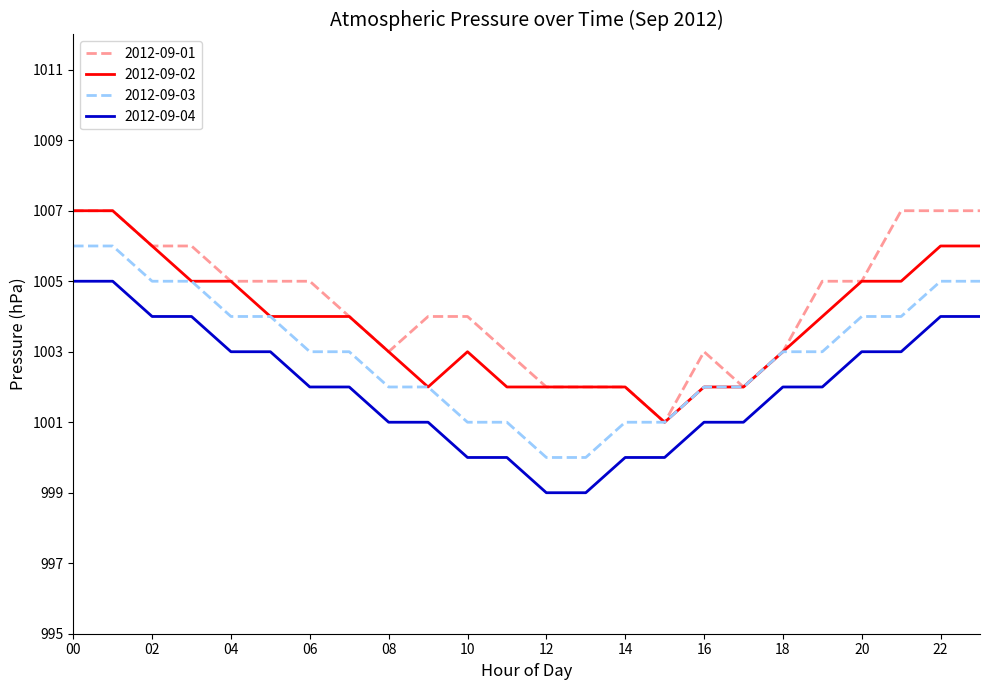

What is the maximum value for 2012-09-02?

1007